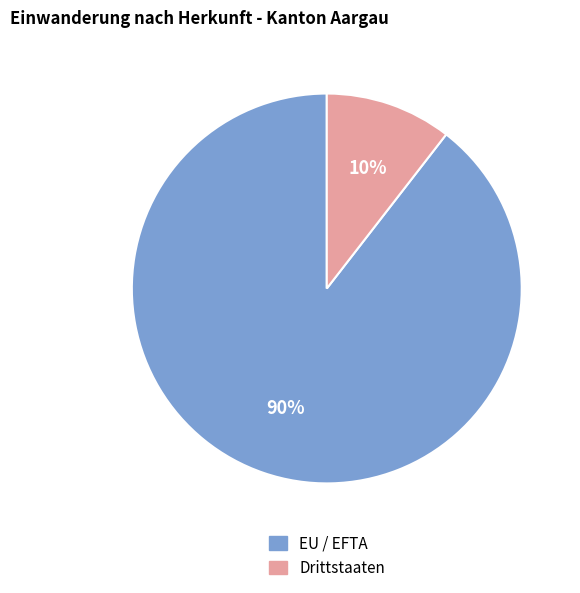

Does EU / EFTA represent more than half of the total?

Yes